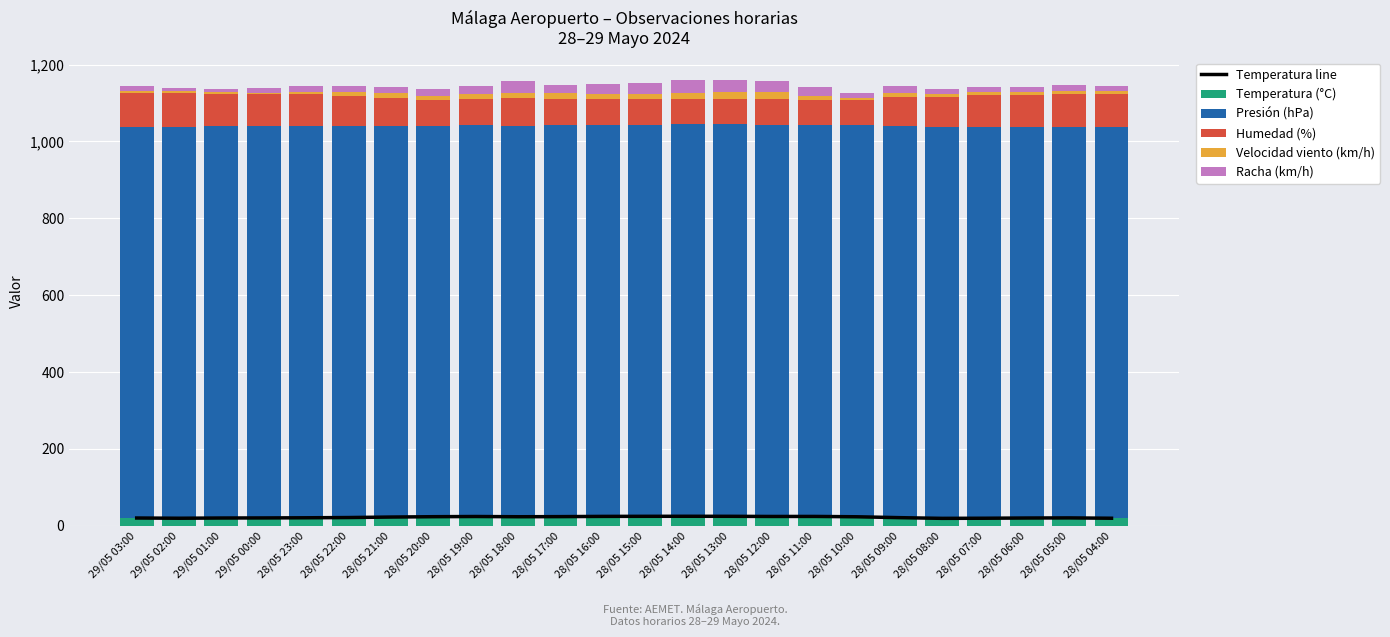

At which category is the sum across all series the highest?

28/05 13:00